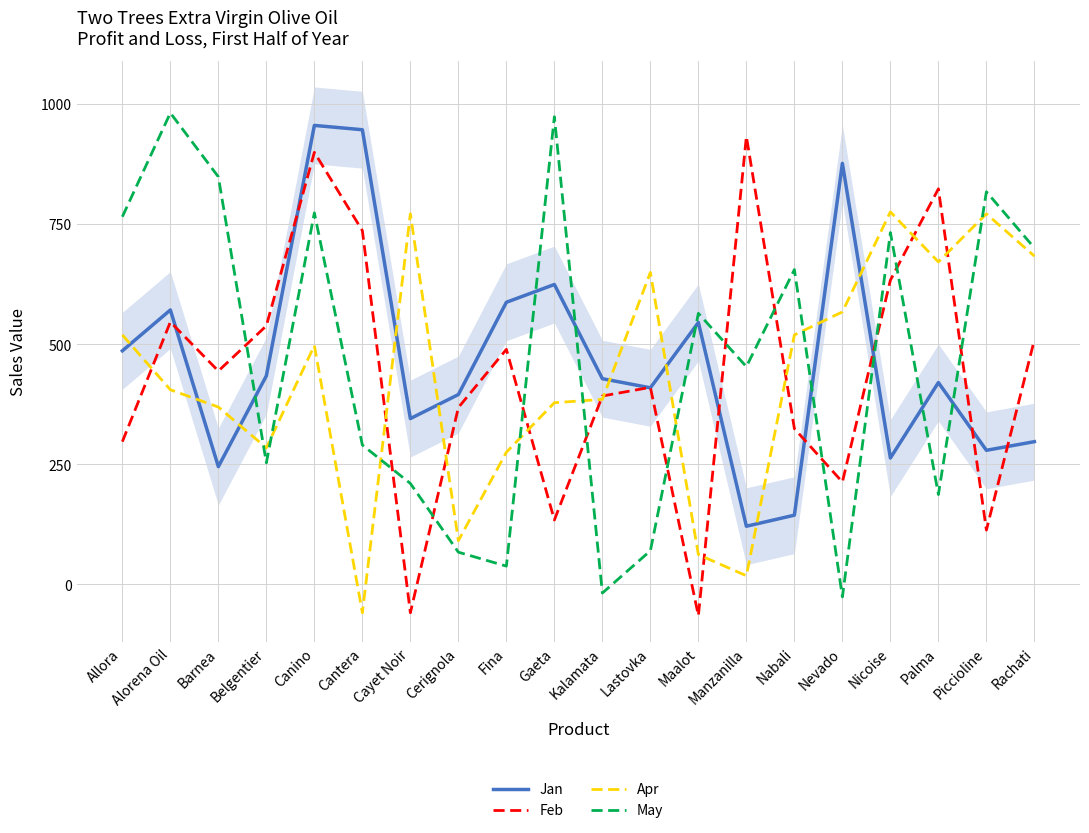

What is the sum of all Apr values?

8630